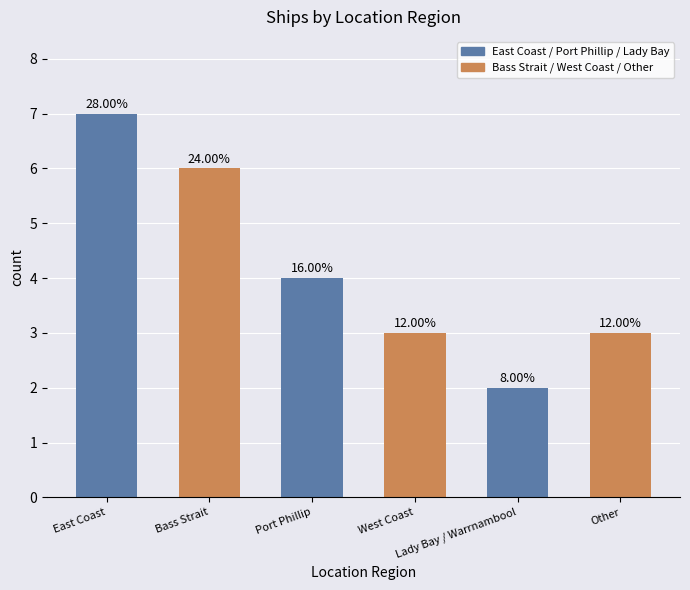

Are the bars horizontal?

No